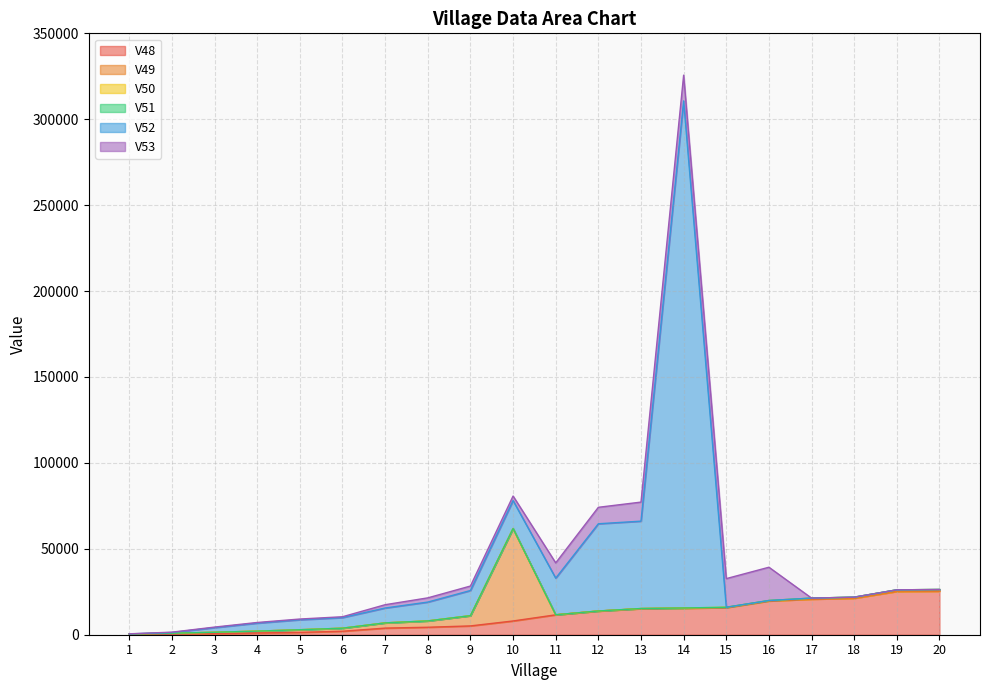

True or false: V50 has a value of 0.0 at 7.

True